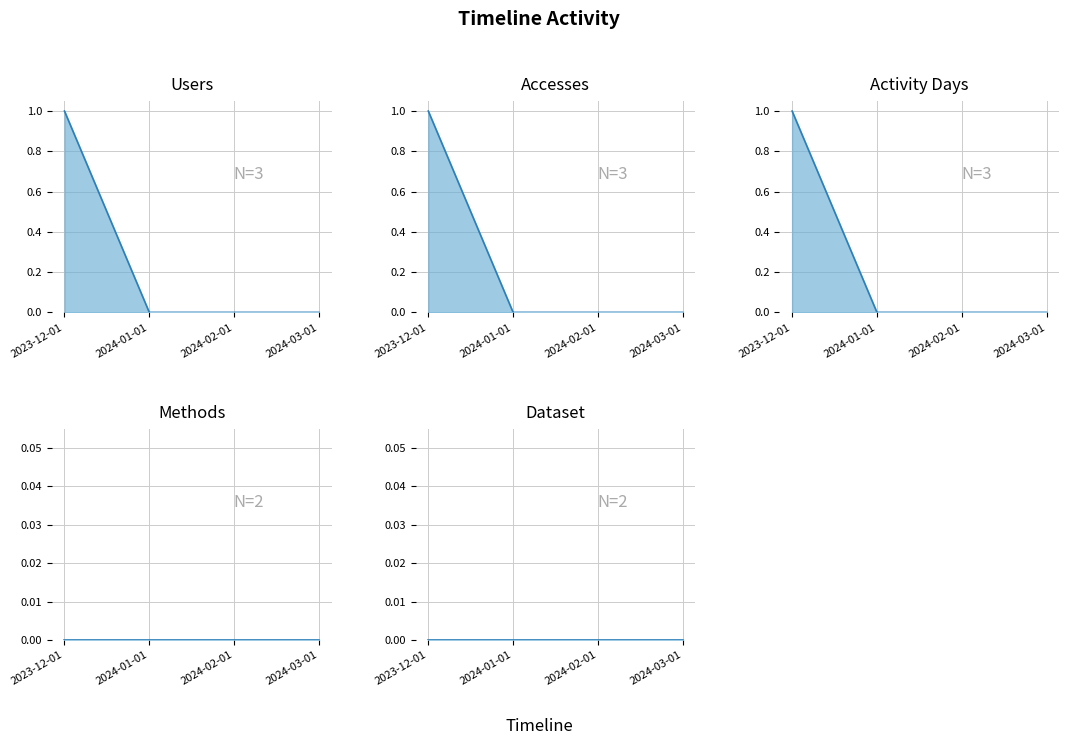

True or false: Dataset and Activity Days cross at least once.

False